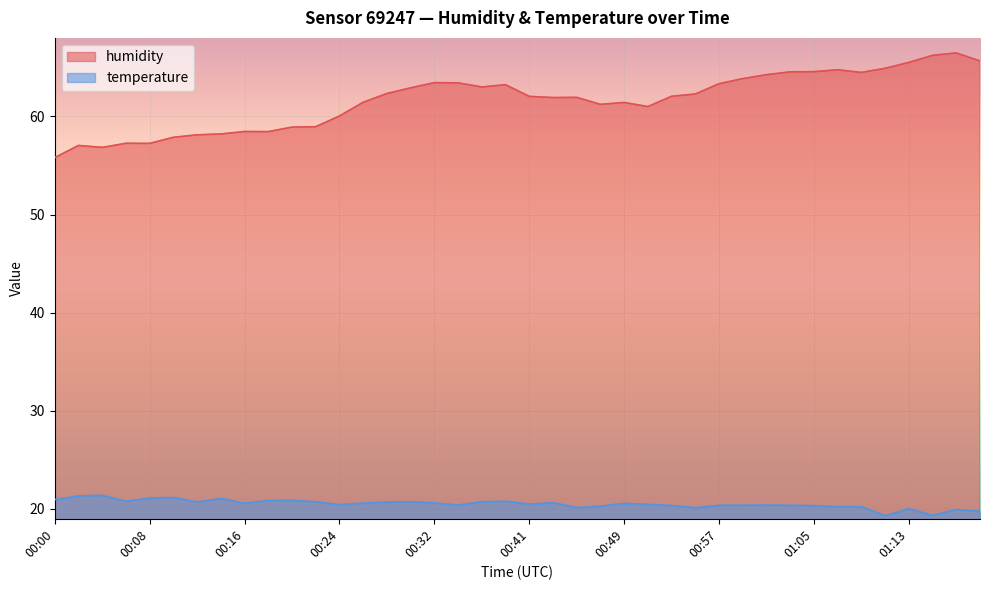

At 01:05, list the series in order from largest to smallest.

humidity, temperature